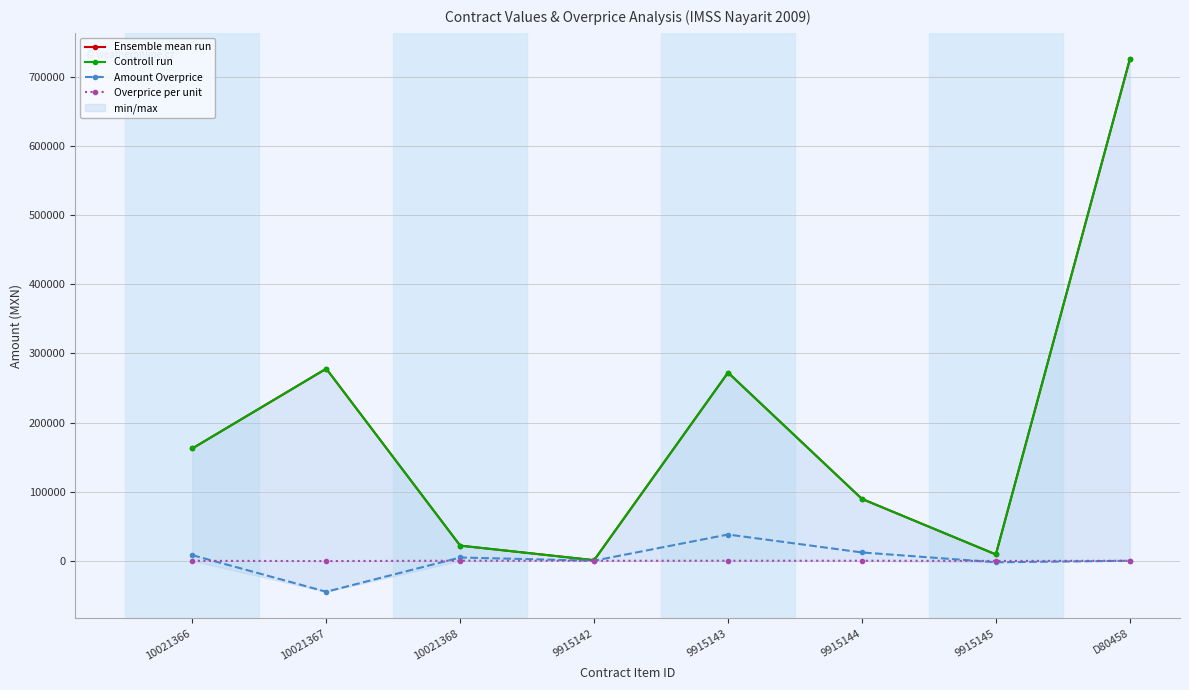

At which category does the chart reach its peak across all series?

D80458